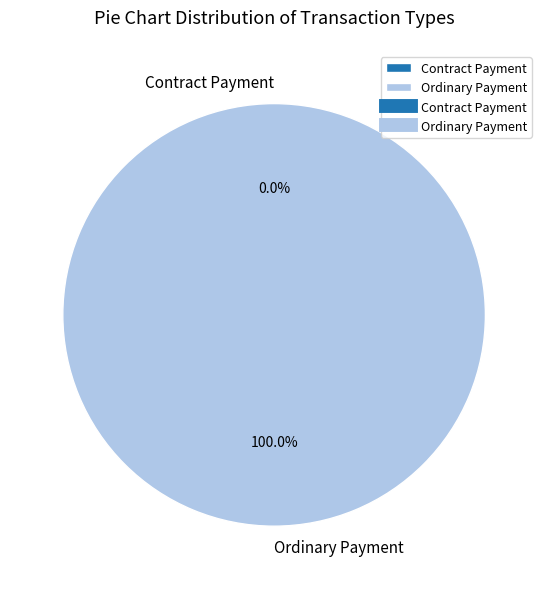

The Ordinary Payment slice represents 100% of the pie. True or false?

True